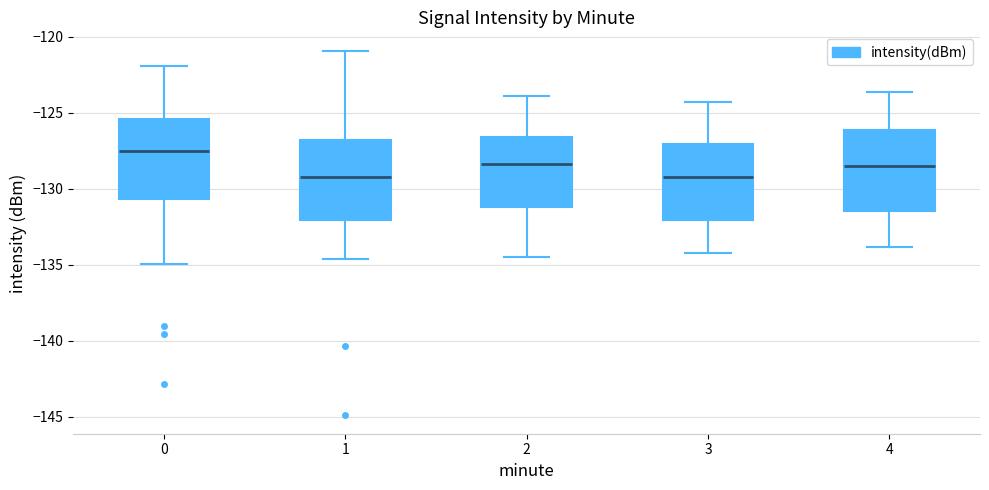

Reading left to right, transcribe this box plot: for each box, give where its median line is, the range the box spans, and where its two whiskers end, as read against the y-axis. The values are not printed on the chart, so give them approximately, as read against the axis.

0: median -127.5, box -130.5 to -125.5, whiskers -135.0 to -122.0
1: median -129.0, box -132.0 to -127.0, whiskers -134.5 to -121.0
2: median -128.5, box -131.0 to -126.5, whiskers -134.5 to -124.0
3: median -129.0, box -132.0 to -127.0, whiskers -134.0 to -124.5
4: median -128.5, box -131.5 to -126.0, whiskers -134.0 to -123.5